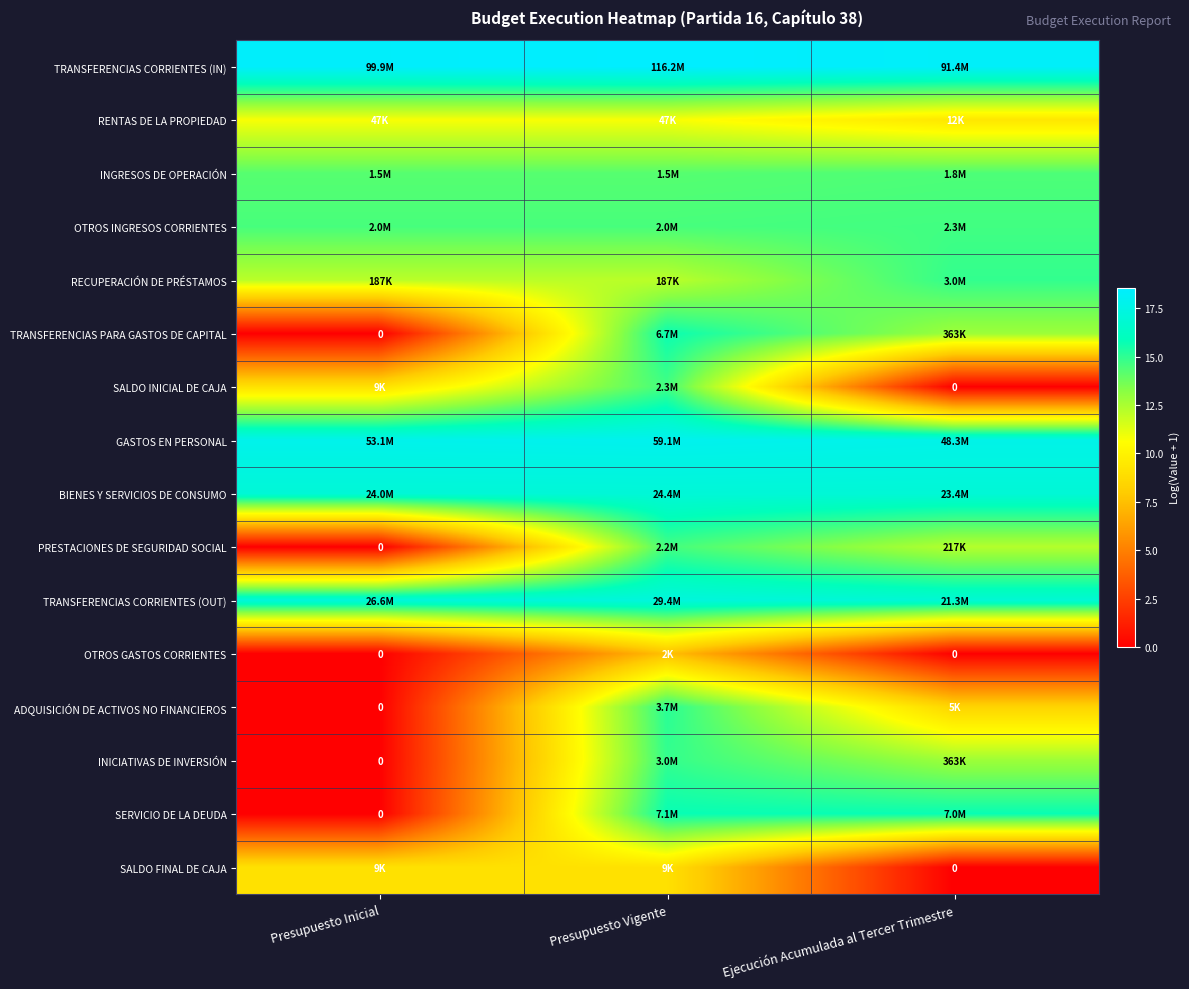

The SALDO FINAL DE CAJA series shows 0.0 at Ejecución Acumulada al Tercer Trimestre. True or false?

True